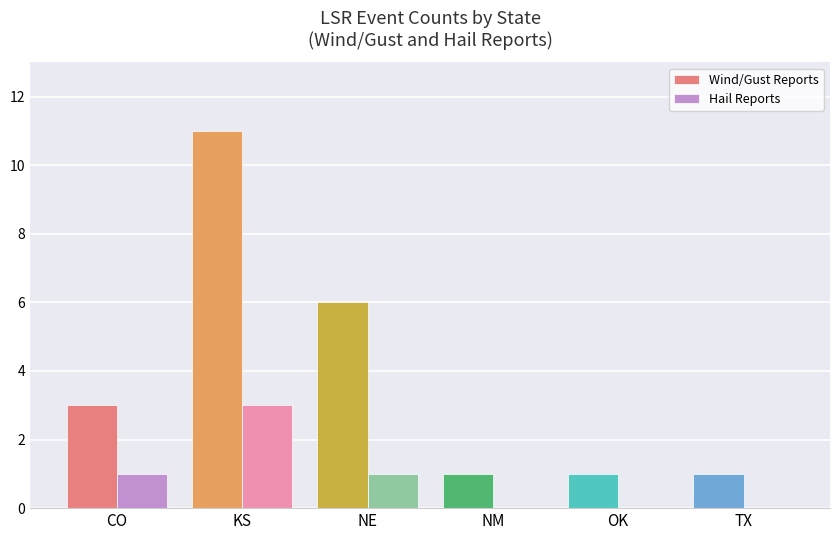

Reading left to right, what are all the values shown in this chart?

Wind/Gust Reports: CO=3	KS=11	NE=6	NM=1	OK=1	TX=1
Hail Reports: CO=1	KS=3	NE=1	NM=0	OK=0	TX=0